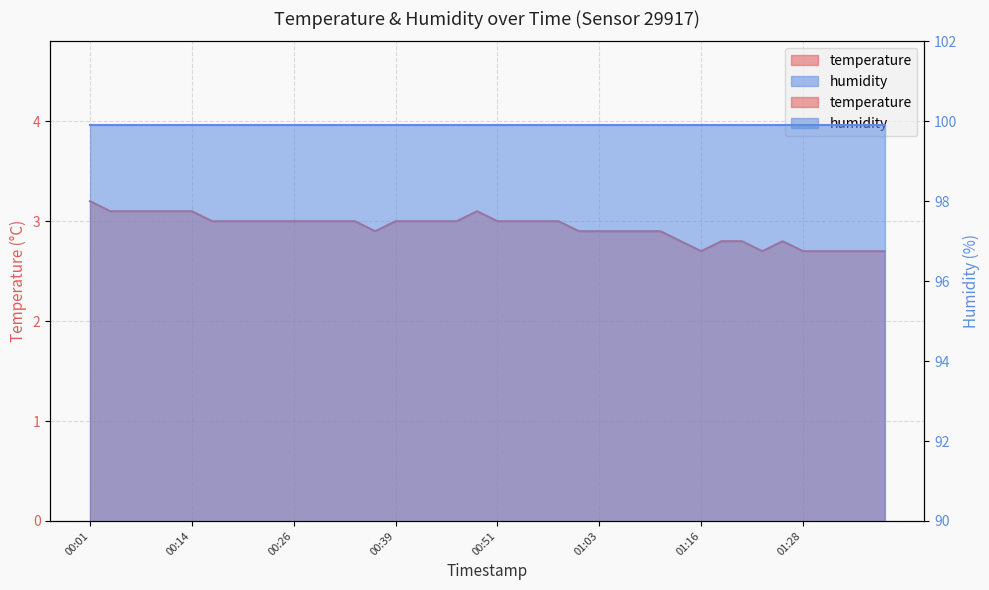

Which label corresponds to the smallest value in the chart?

01:16